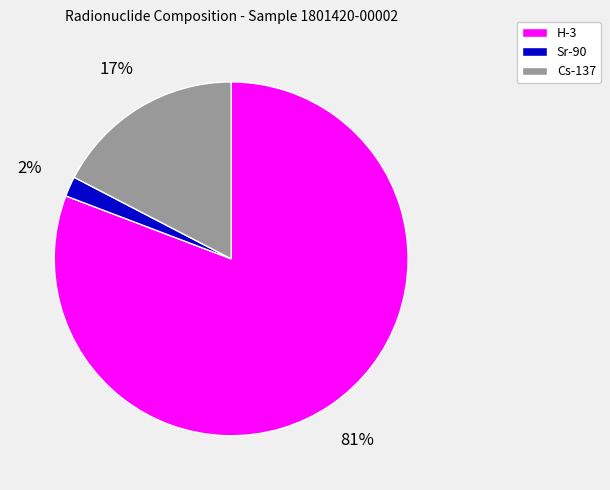

To the nearest percent, what is the difference between the largest and smallest slice percentages?

79%